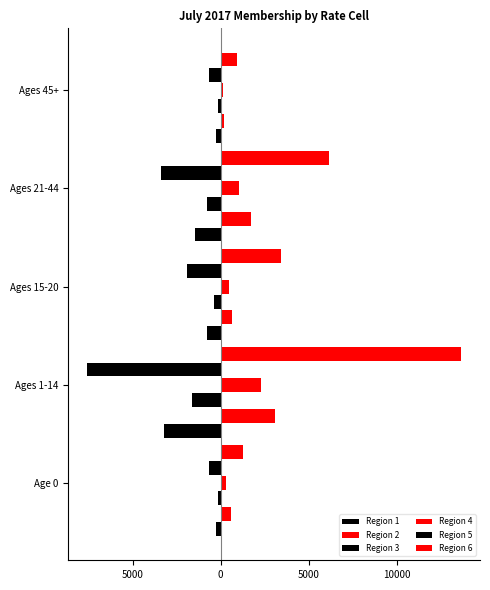

What are all the series names shown in the legend?

Region 1, Region 2, Region 3, Region 4, Region 5, Region 6